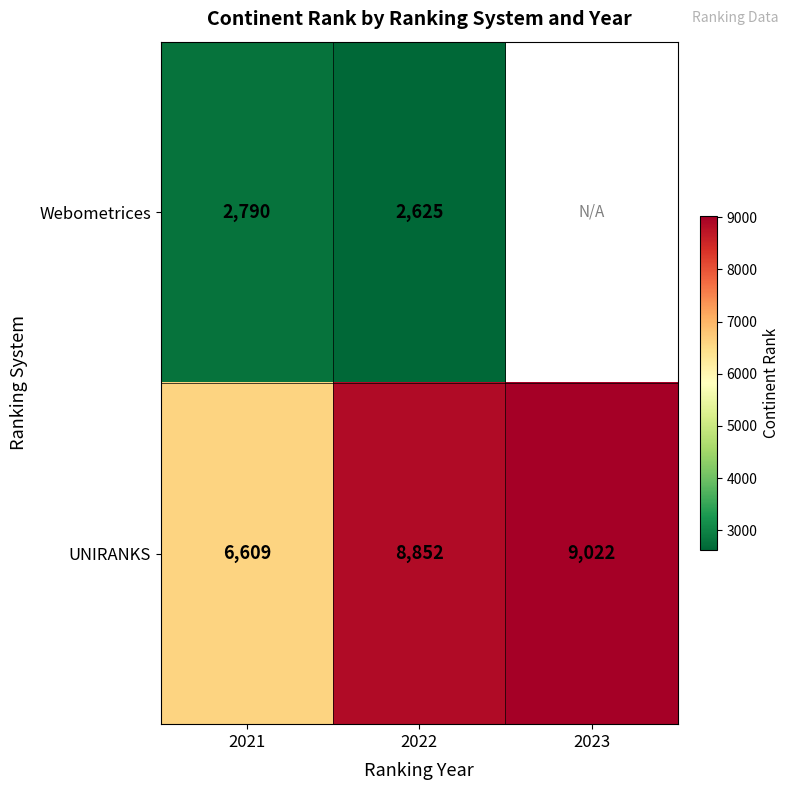

At which category is the sum across all series the highest?

2022